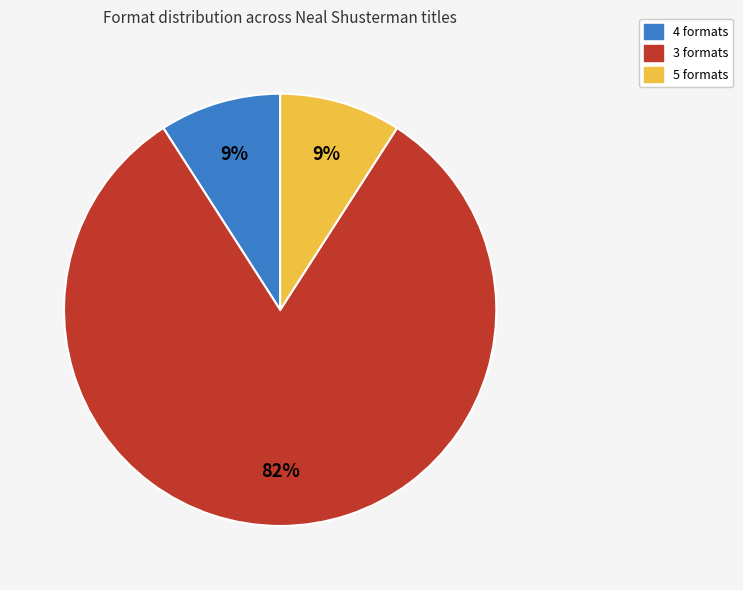

Does any single category account for the majority?

Yes